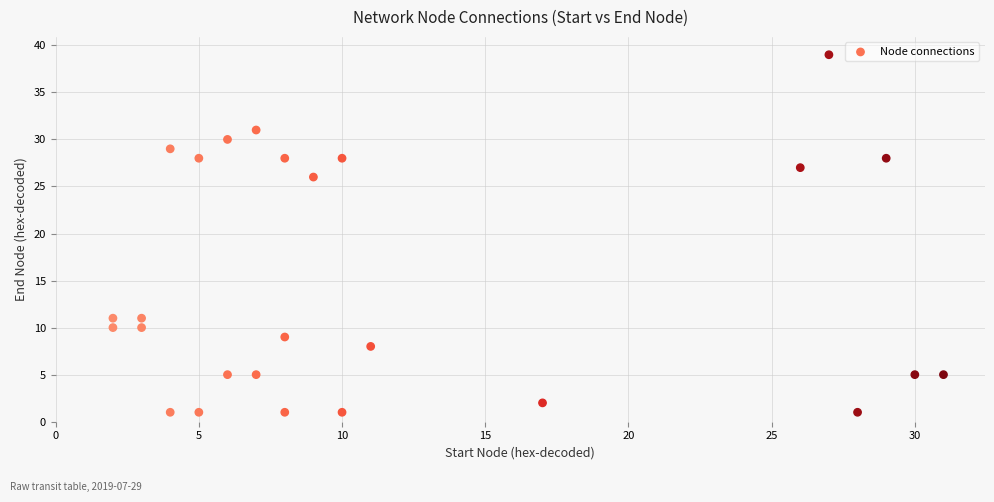

What Y value in the scatter plot is closest to 20?

26